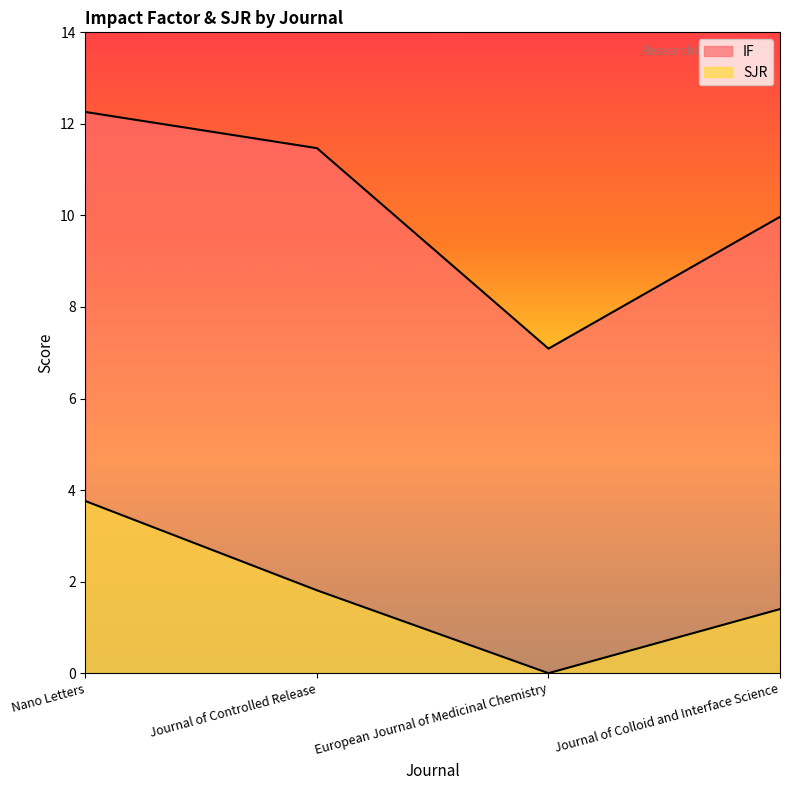

Reading left to right, transcribe all the data shown in this chart.

IF: 12.3	11.5	7.1	10.0
SJR: 3.8	1.8	0.0	1.4